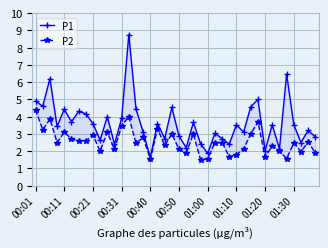

At how many categories does at least one series exceed 6?

3